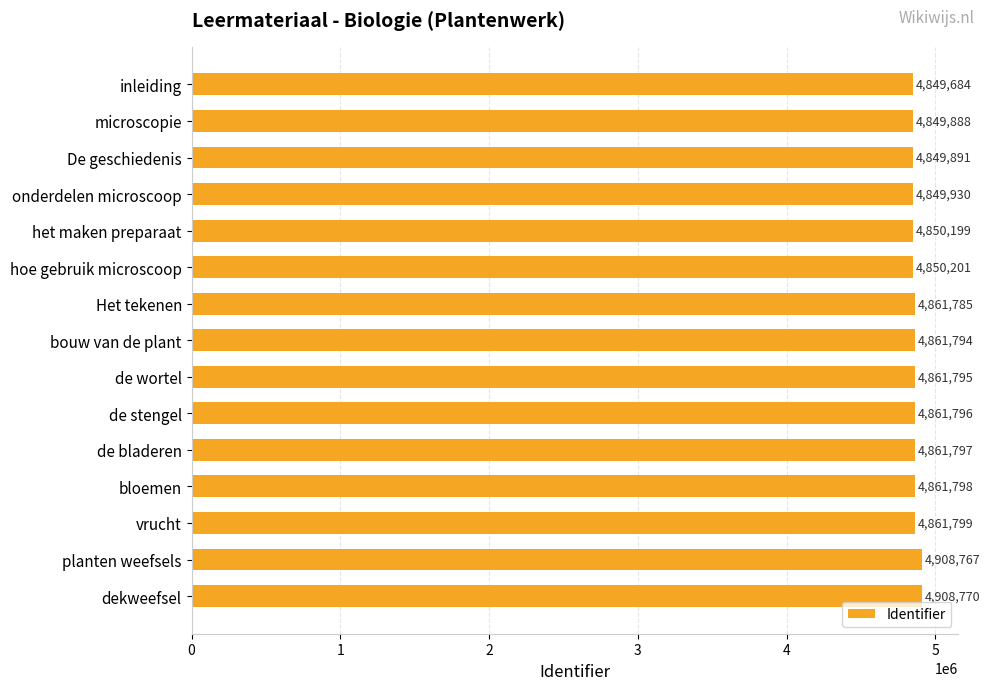

What is the greatest value displayed?

4908770